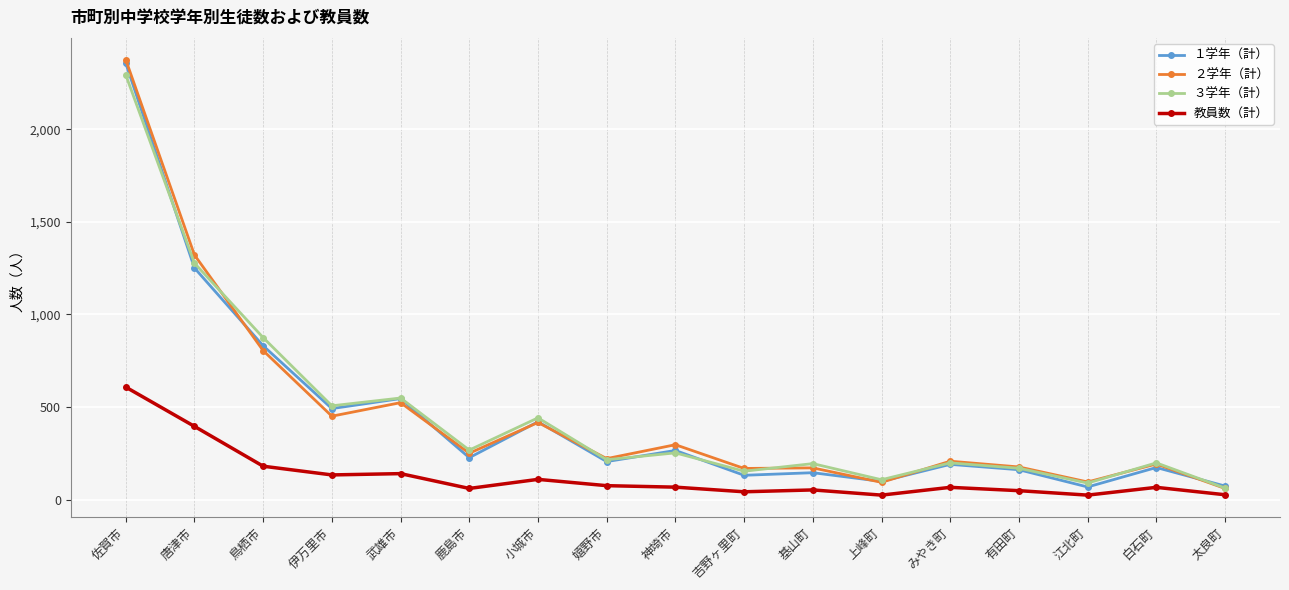

What is the spread (max minus min) of values at 伊万里市?

373